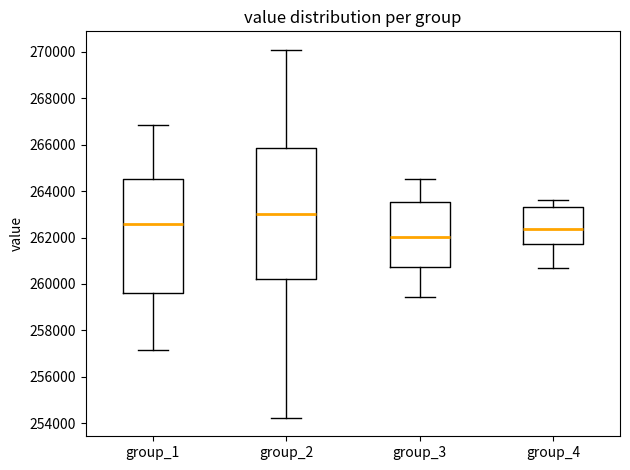

Reading left to right, transcribe this box plot: for each box, give where its median line is, the range the box spans, and where its two whiskers end, as read against the y-axis. The values are not printed on the chart, so give them approximately, as read against the axis.

group_1: median 262600, box 259600 to 264600, whiskers 257200 to 266800
group_2: median 263000, box 260200 to 265800, whiskers 254200 to 270000
group_3: median 262000, box 260800 to 263600, whiskers 259400 to 264600
group_4: median 262400, box 261800 to 263400, whiskers 260600 to 263600